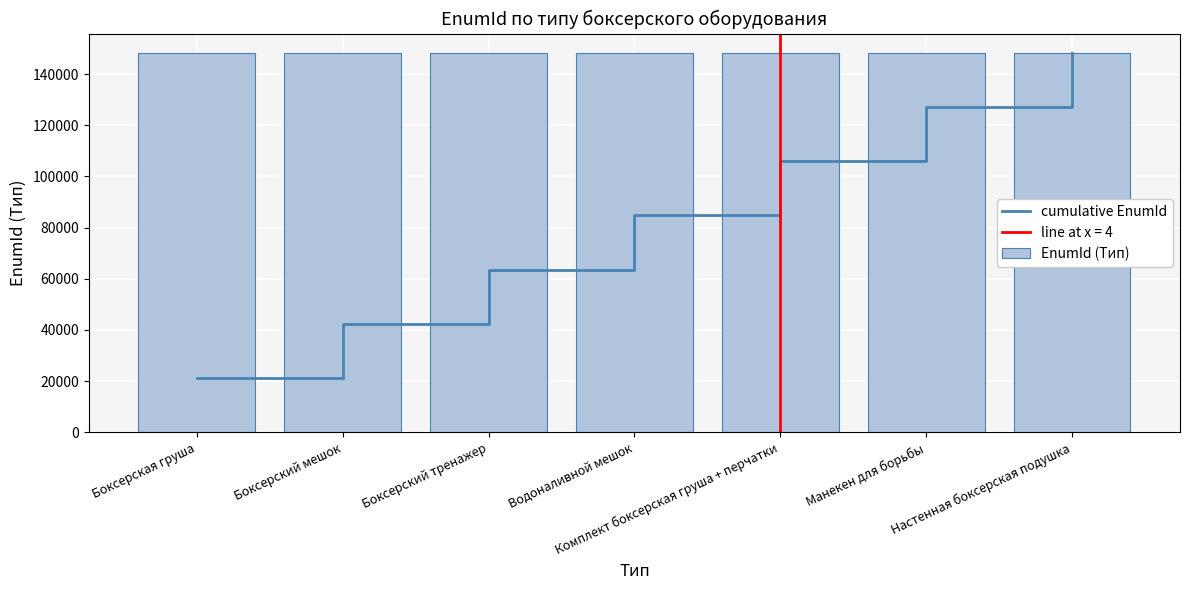

What is the smallest value displayed?

21198.0